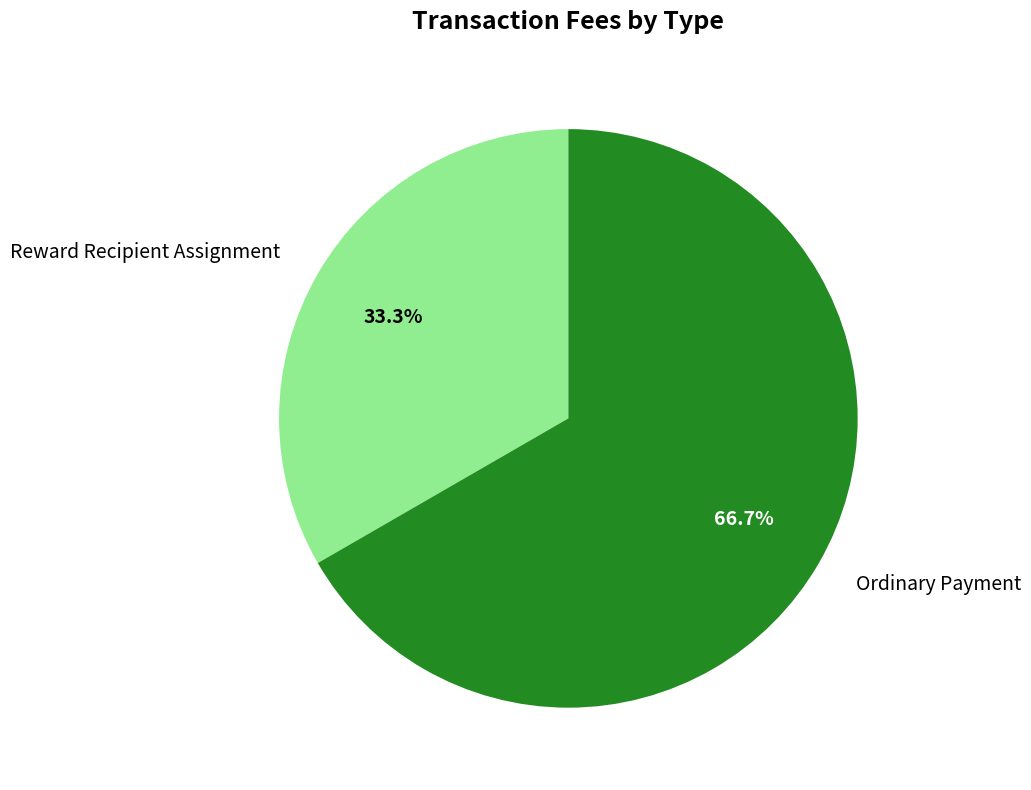

Rank the categories by value from highest to lowest.

Ordinary Payment, Reward Recipient Assignment